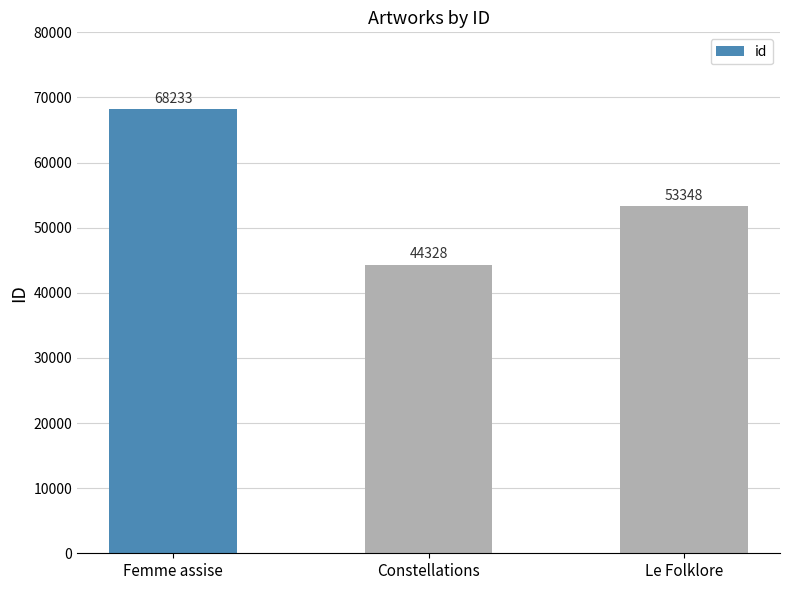

The chart shows a value of 30428 at Constellations. True or false?

False